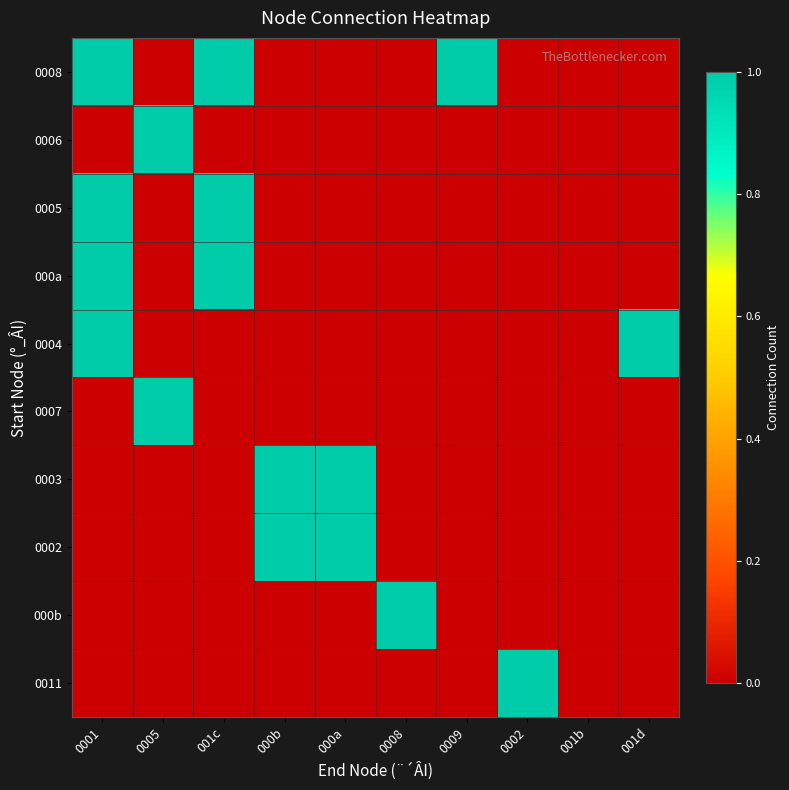

Which series has the widest spread of values?

0008